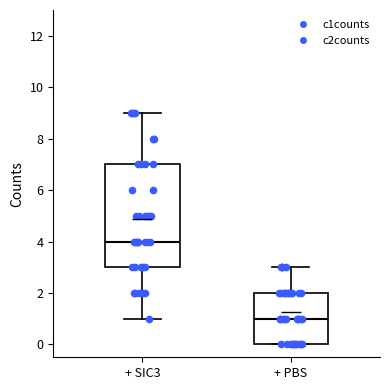

Reading left to right, transcribe this box plot: for each box, give where its median line is, the range the box spans, and where its two whiskers end, as read against the y-axis. The values are not printed on the chart, so give them approximately, as read against the axis.

+ SIC3: median 4, box 3 to 7, whiskers 1 to 9
+ PBS: median 1, box 0 to 2, whiskers 0 to 3